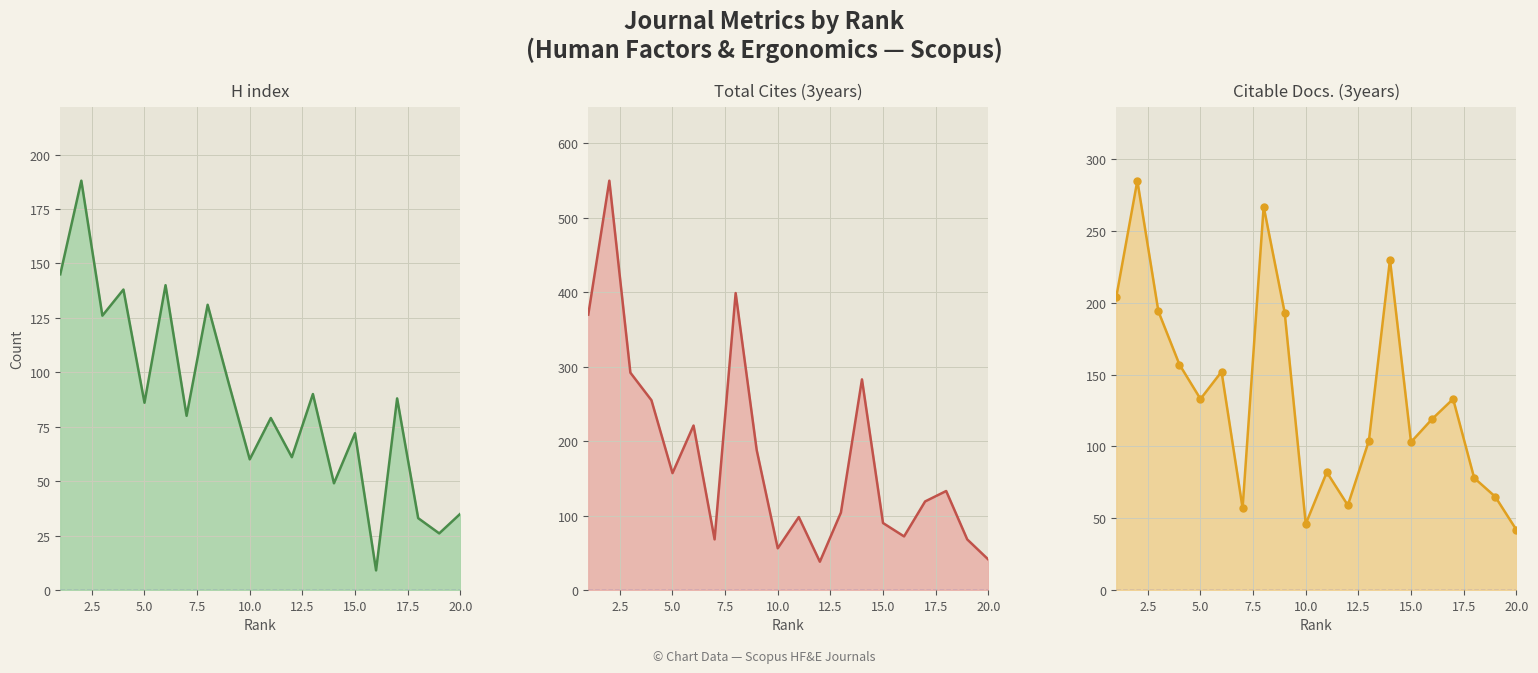

Reading left to right, what are all the values shown in this chart?

H index line: 145	188	126	138	86	140	80	131	95	60	79	61	90	49	72	9	88	33	26	35
Total Cites (3years) line: 370	550	292	255	157	221	68	399	188	56	98	38	104	283	90	72	119	133	68	41
Citable Docs. (3years) line: 204	285	194	157	133	152	57	267	193	46	82	59	104	230	103	119	133	78	65	42
Citable Docs. (3years) markers: 204	285	194	157	133	152	57	267	193	46	82	59	104	230	103	119	133	78	65	42